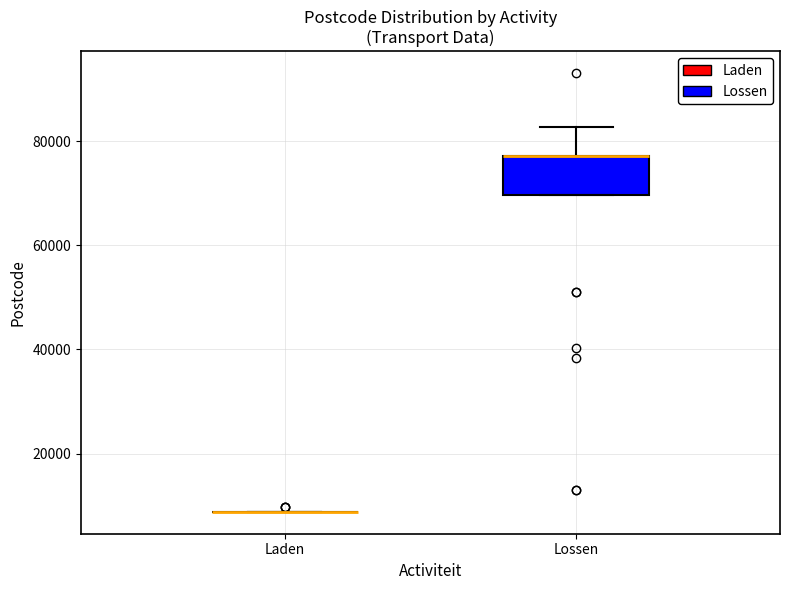

Which box is the tallest, from its lower edge to its upper edge?

Lossen